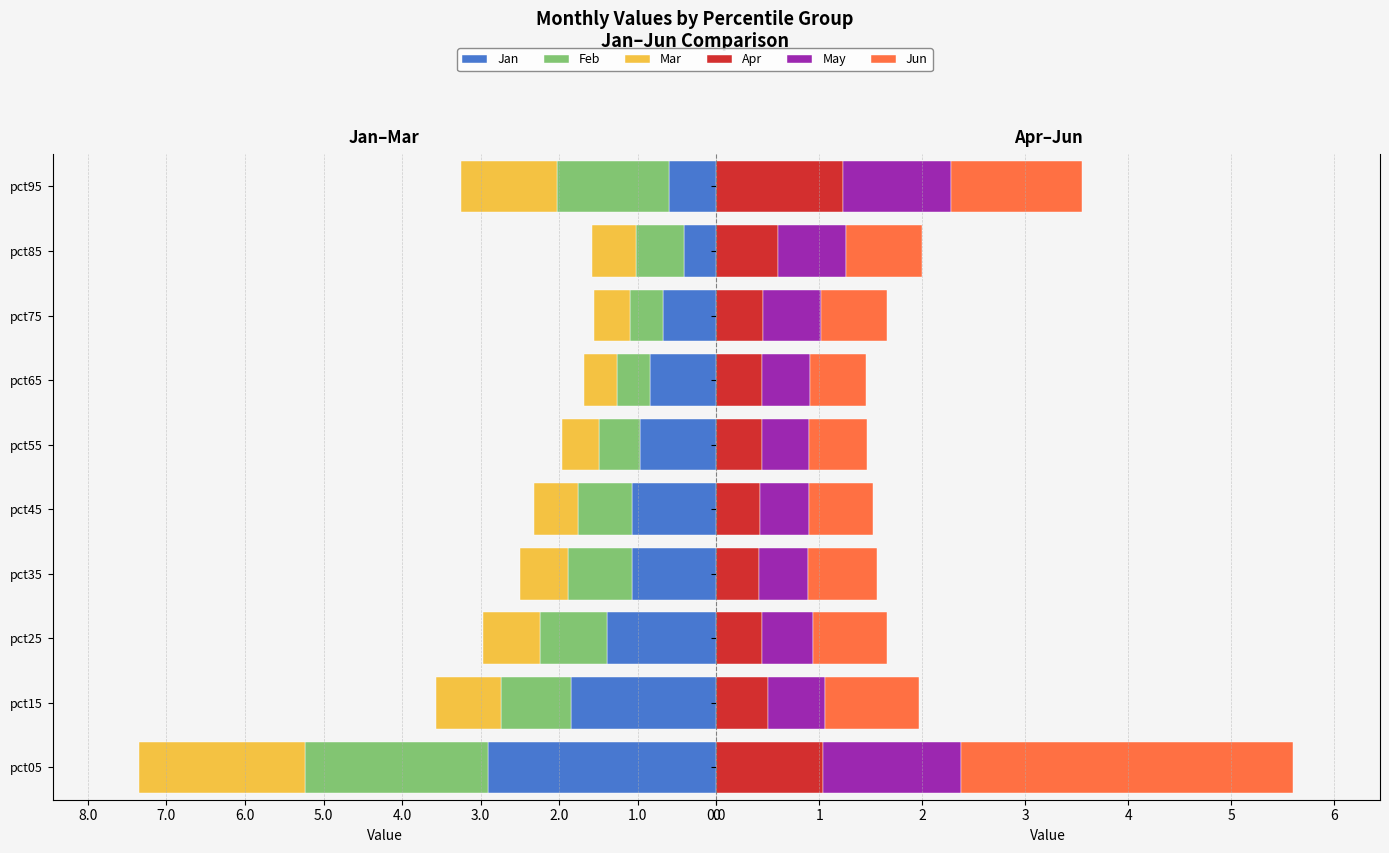

What is the spread (max minus min) of values at pct95?

2.7